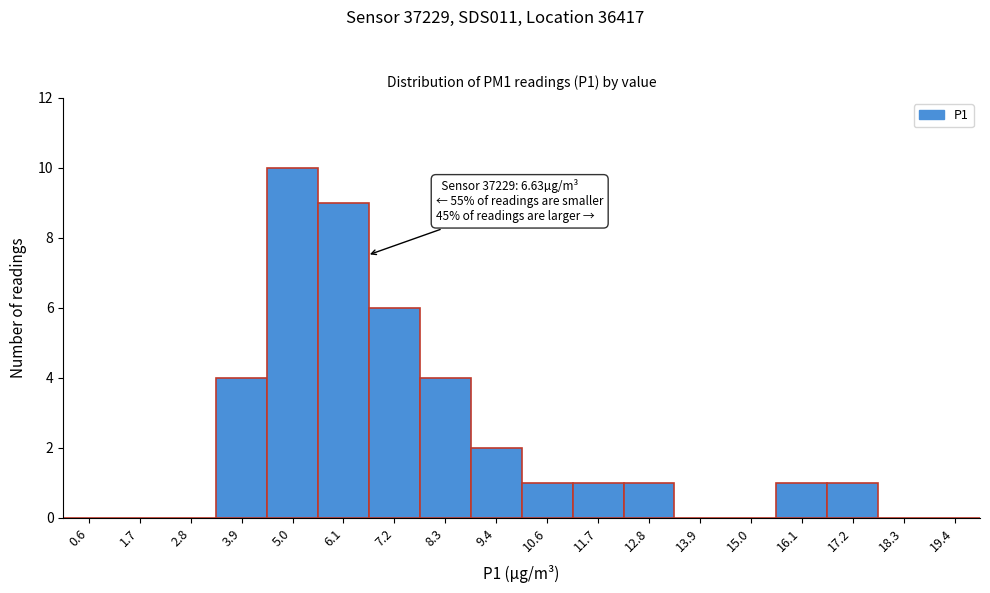

Over which range of the x-axis is the bar tallest?

4.4 to 5.6